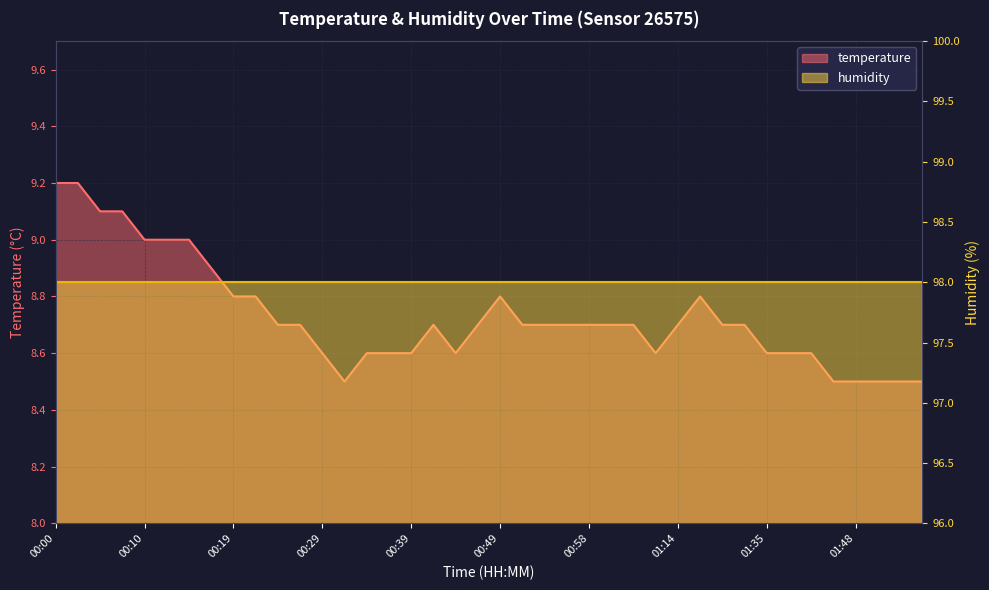

The chart shows a value of 9.0 at 00:12. True or false?

True